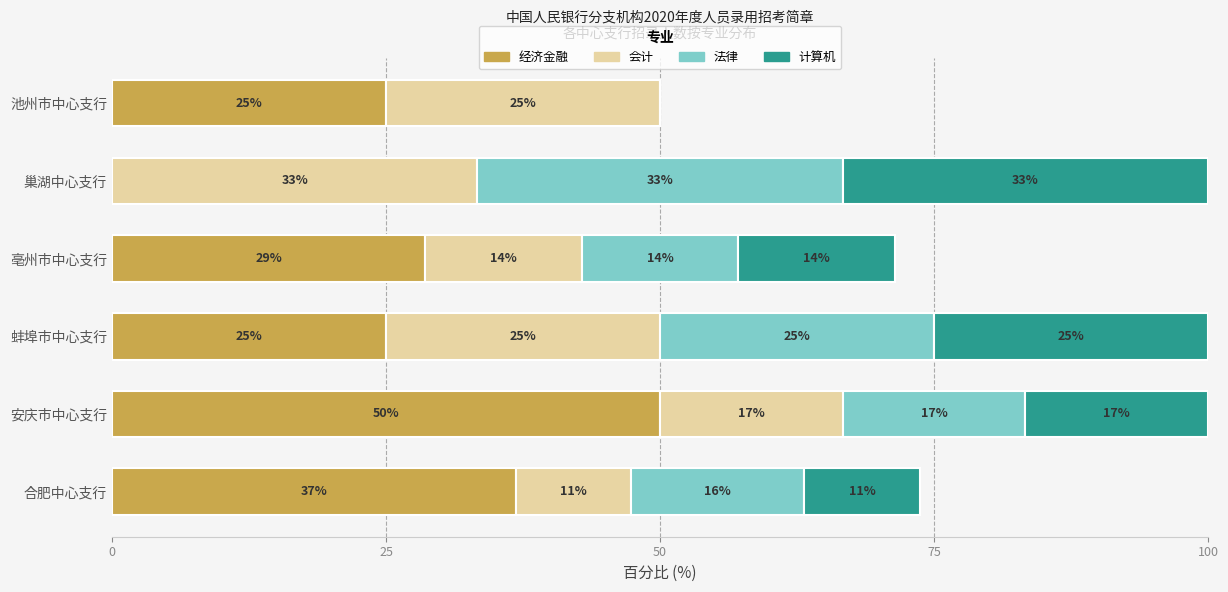

What is the value of the 法律 bar at the 5th from the left?

33.3